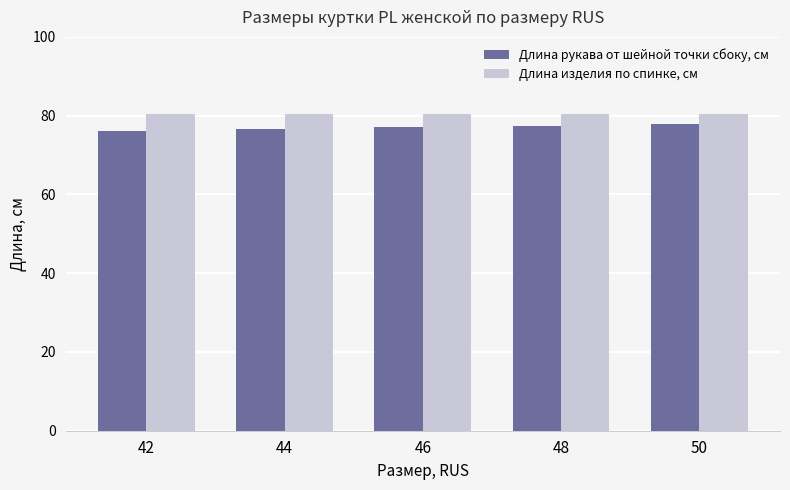

What is the average value of the Длина рукава от шейной точки сбоку, см series?

77.0